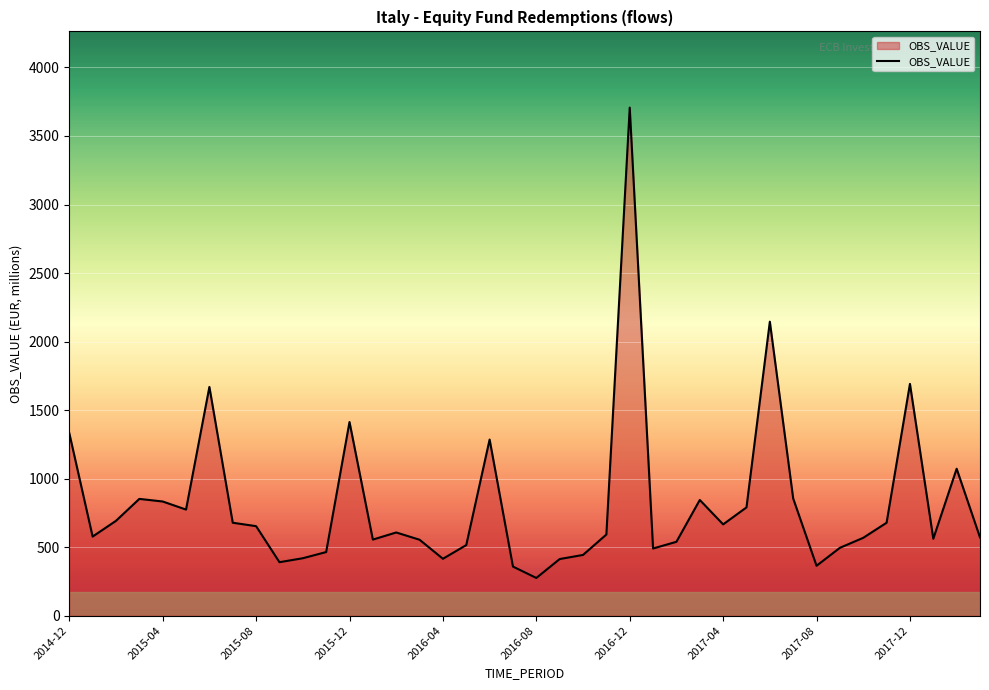

What is the smallest value displayed?

275